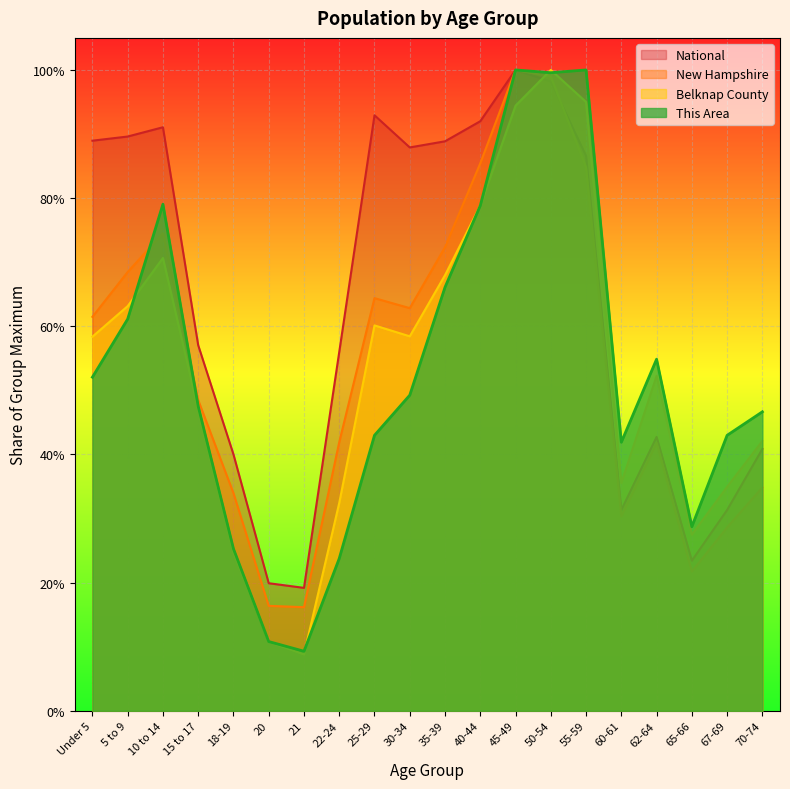

Which series changed the most between 5 to 9 and 25-29?

This Area